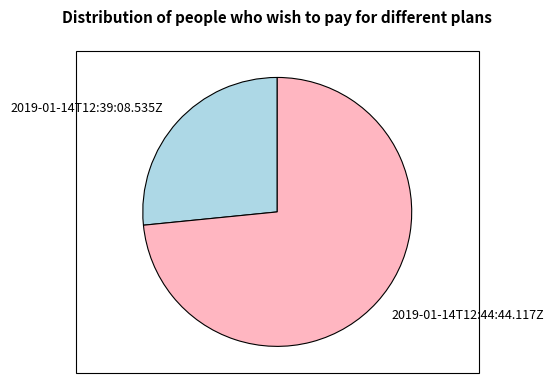

Is it true that 2019-01-14T12:44:44.117Z is 73% of the pie?

True